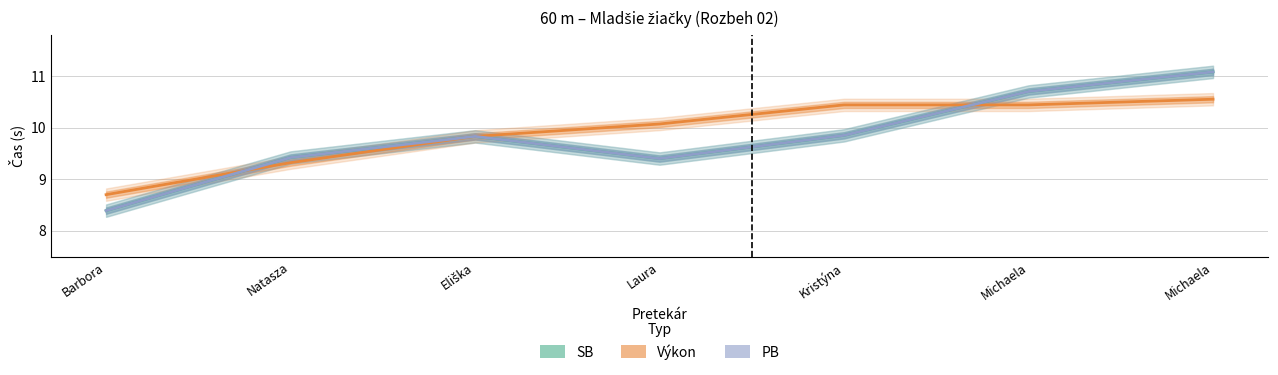

True or false: Výkon and PB intersect in this chart.

True